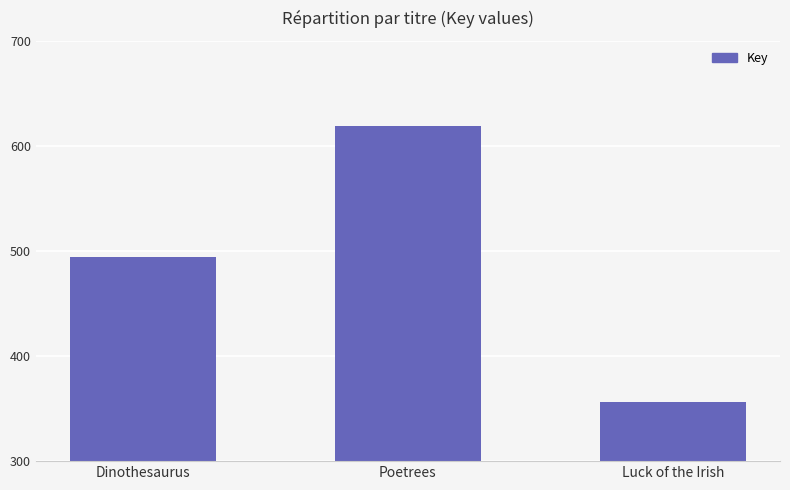

What is the smallest value displayed?

35590980